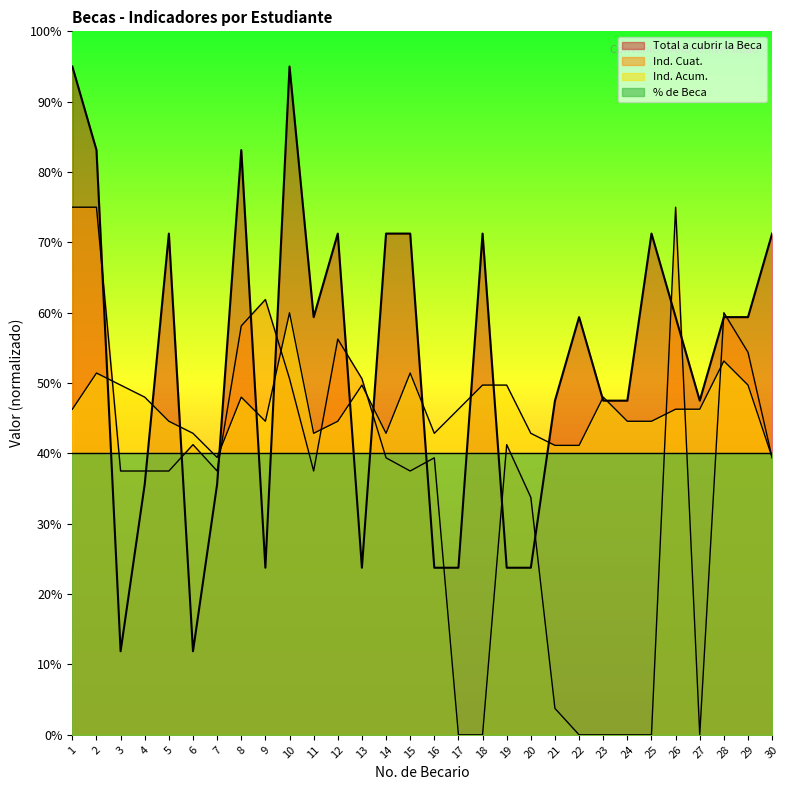

True or false: Ind. Acum. has a value of 67506.8 at 18.

False